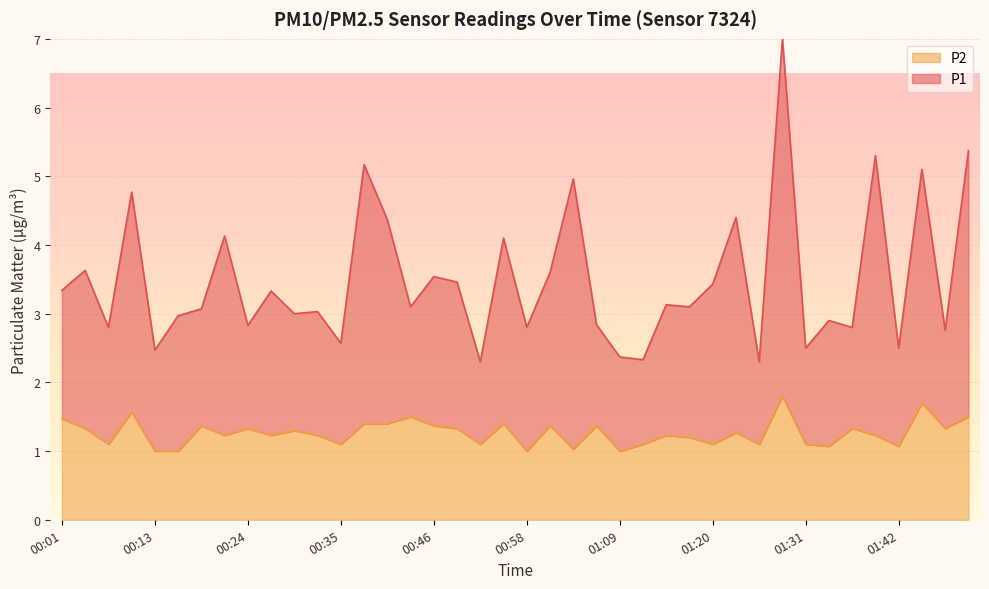

What is the label of the 5th point from the right?

01:40